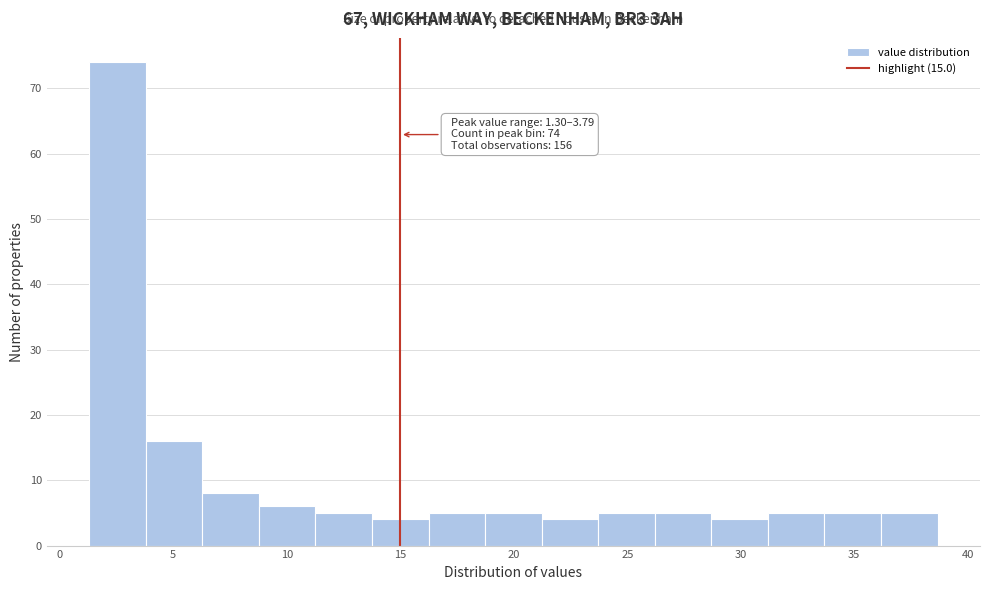

Which range on the x-axis has the tallest bar?

1.5 to 4.0